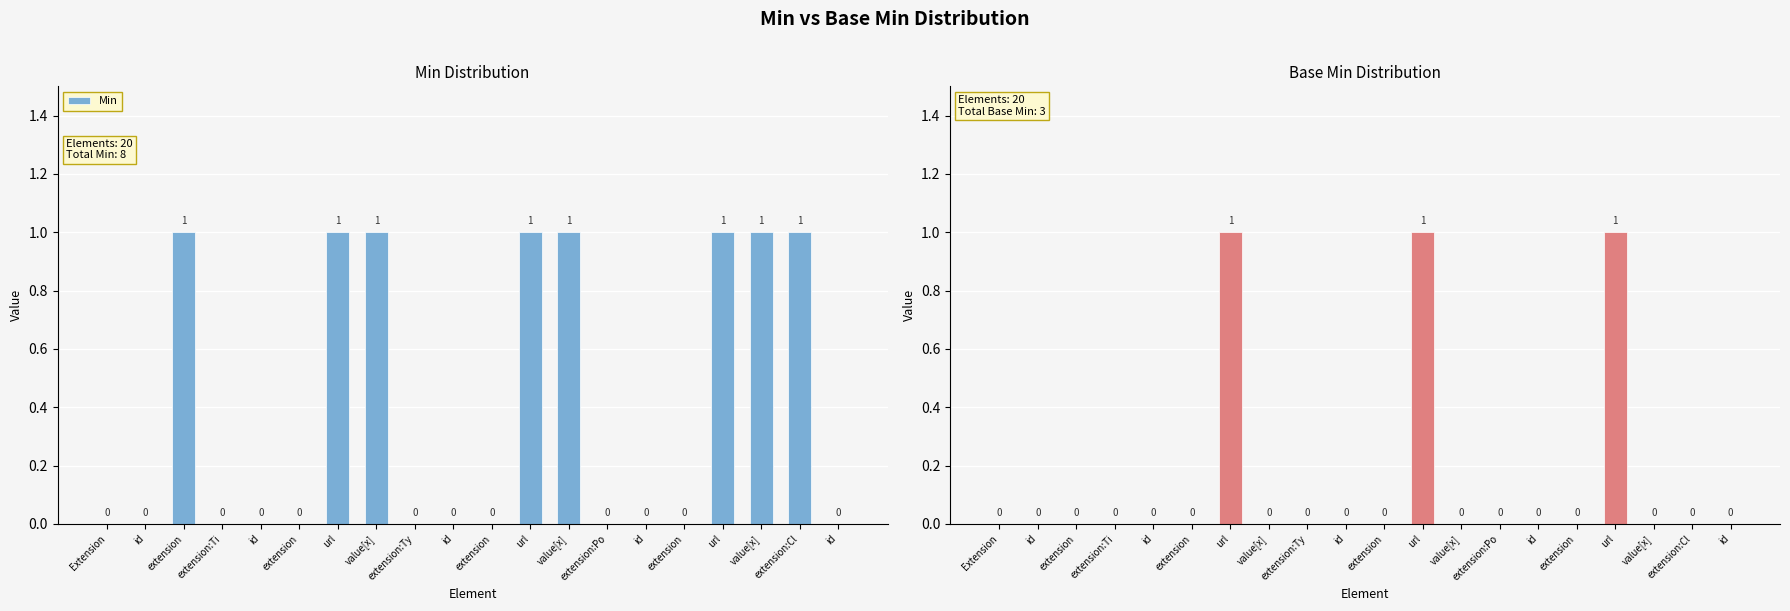

How many values in Base Min are above zero?

3